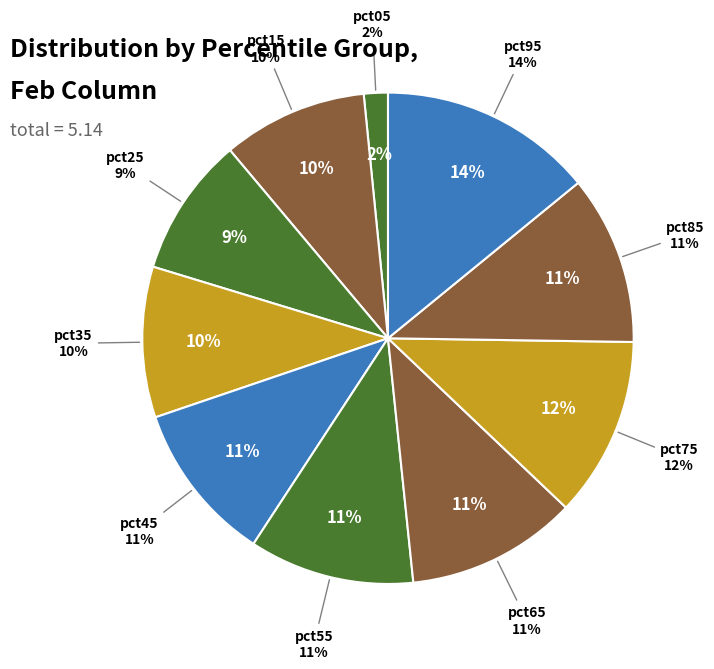

Combined, what portion of the pie is pct95 and pct15?

23.6%